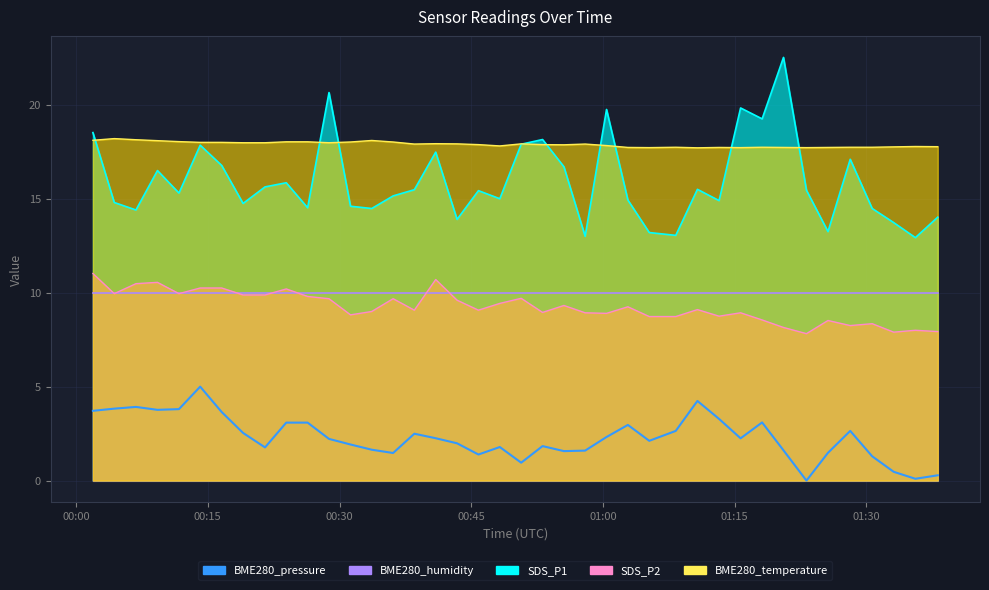

True or false: SDS_P2 and SDS_P1 cross at least once.

False